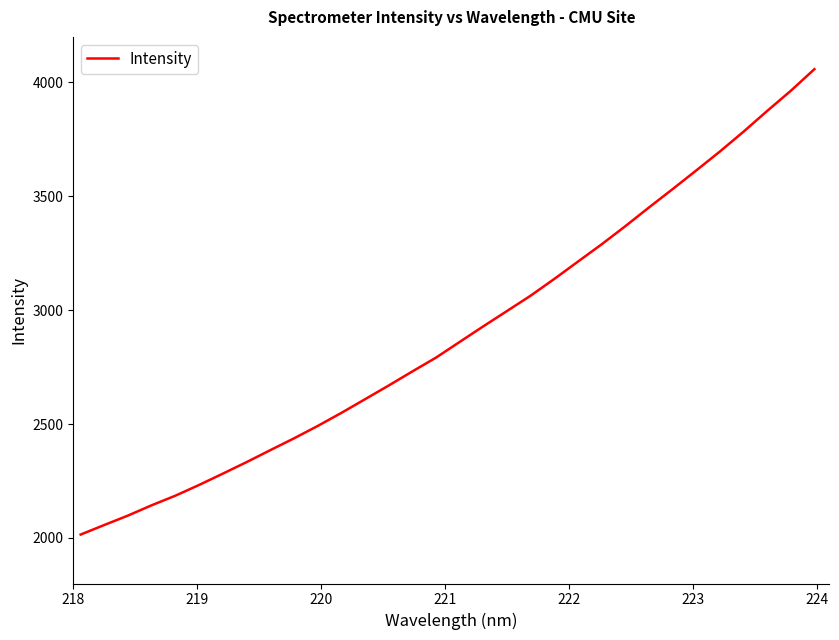

What is the minimum value shown in the chart?

2015.0